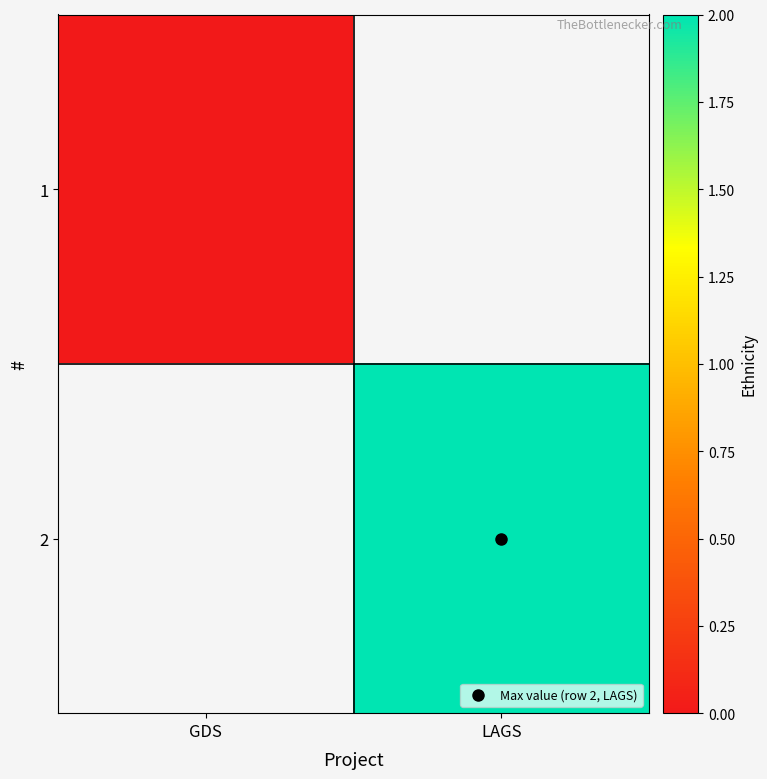

Which category has the lowest value in the 2 series?

GDS